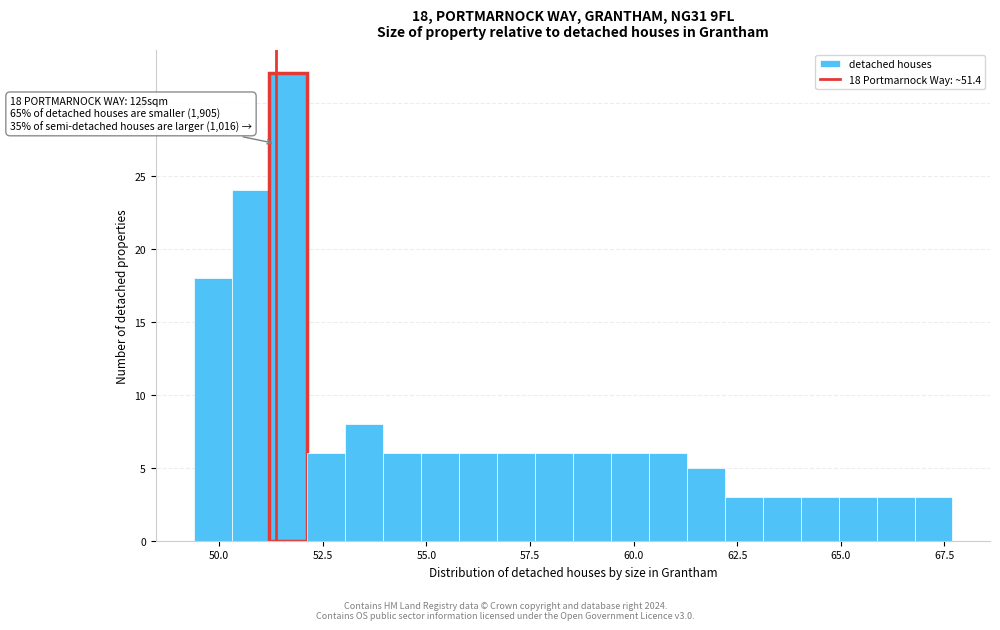

Read against the x-axis, roughly where is the centre of the tallest bar?

51.5